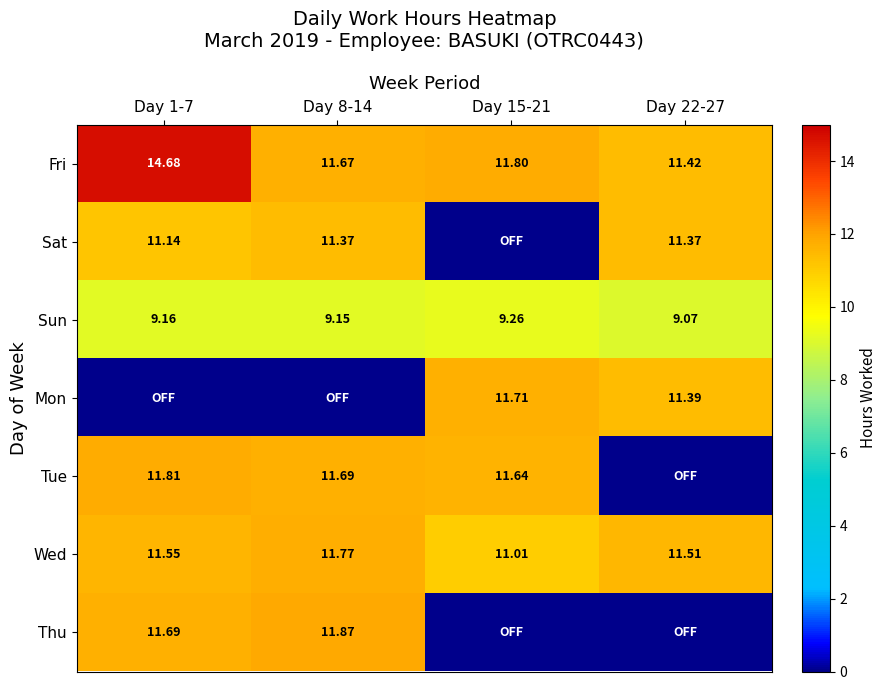

Is the value of Sun at Day 22-27 greater than the value of Wed at Day 15-21?

No